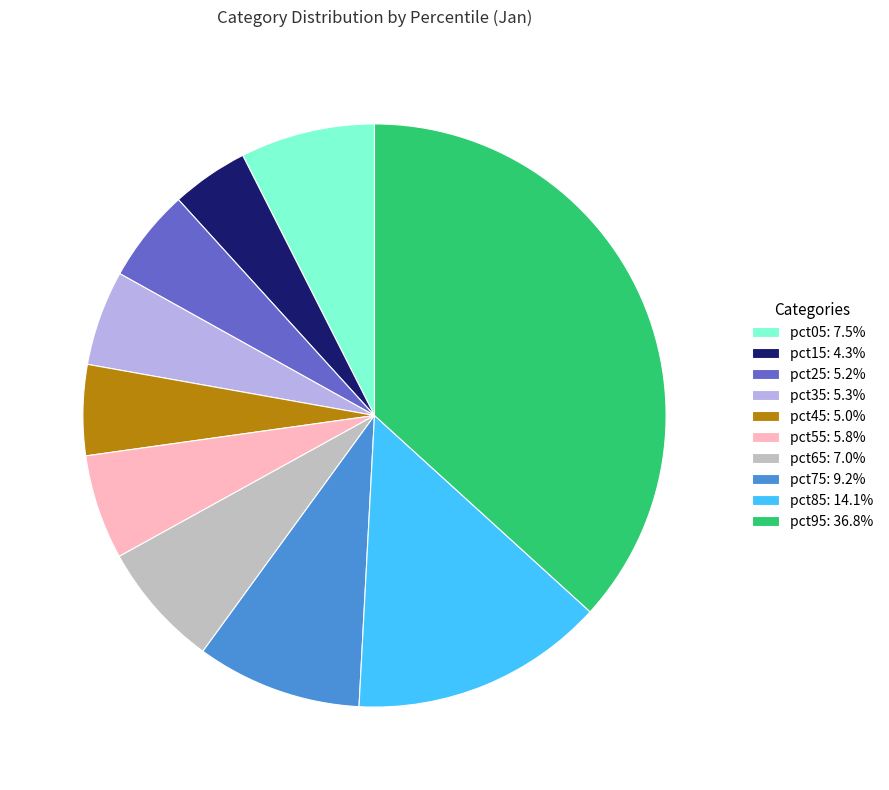

Is there a majority slice in this chart?

No